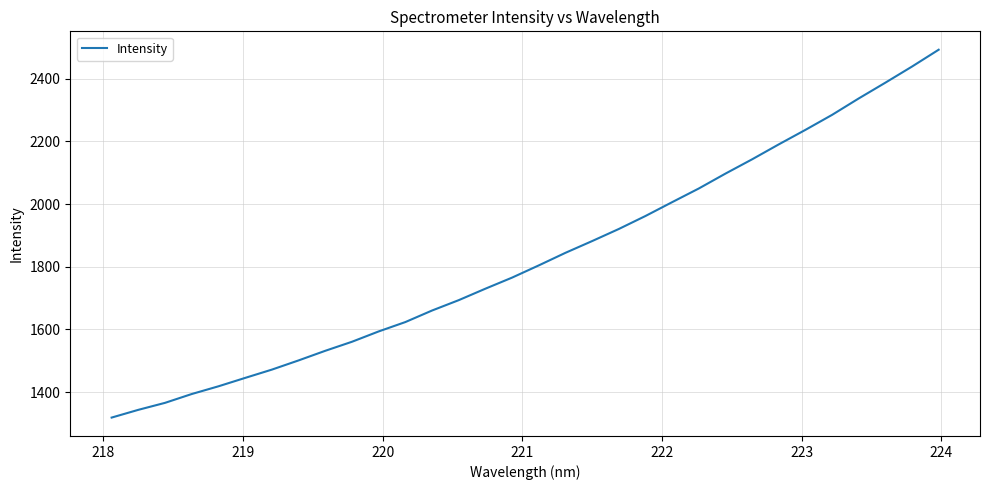

What is the minimum value shown in the chart?

1318.3